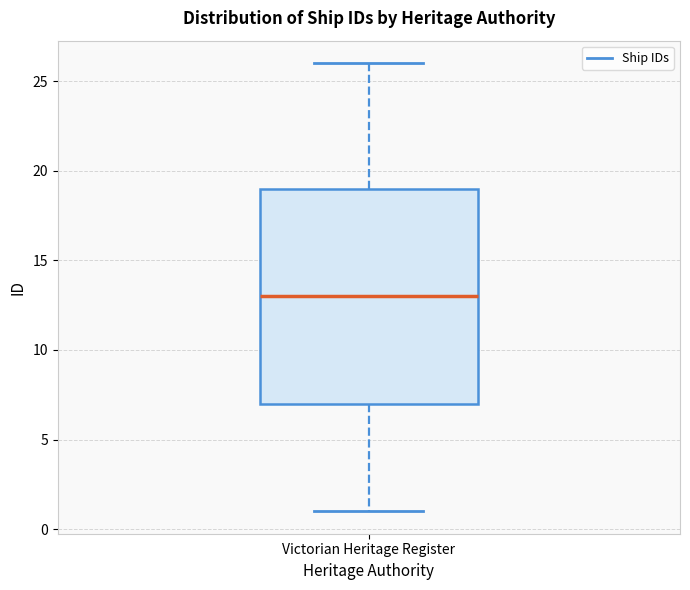

Read this box plot against the y-axis: the position of the median line, the range covered by the box, and the ends of both whiskers. The values are not printed on the chart, so give them approximately, as read against the axis.

median 13, box 7 to 19, whiskers 1 to 26